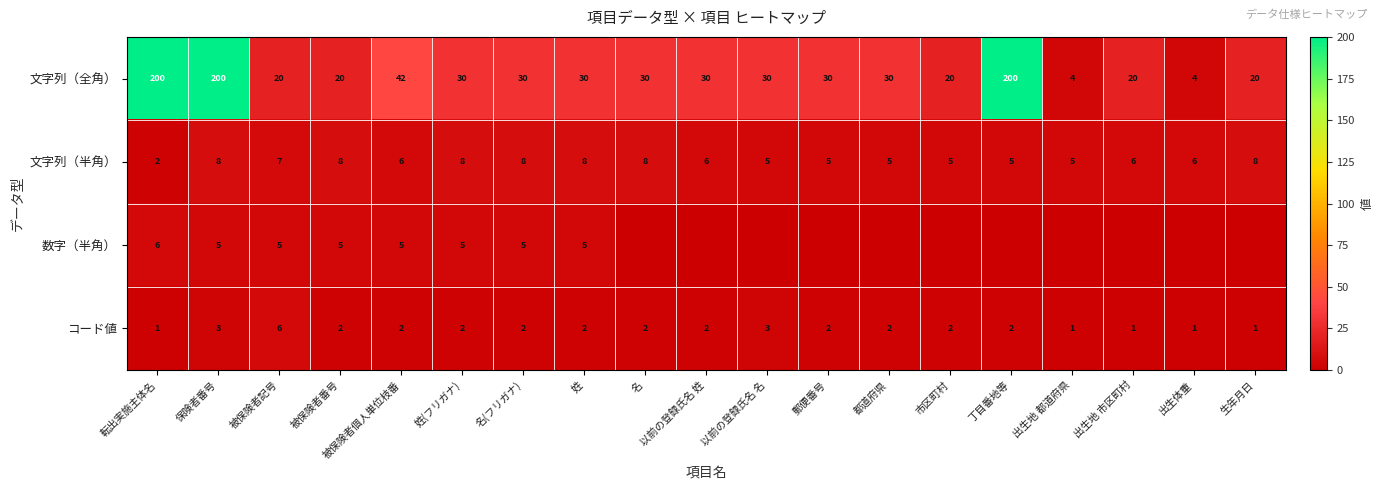

Is the value of 文字列（全角） at 被保険者個人単位枝番 greater than the value of 文字列（半角） at 姓?

Yes